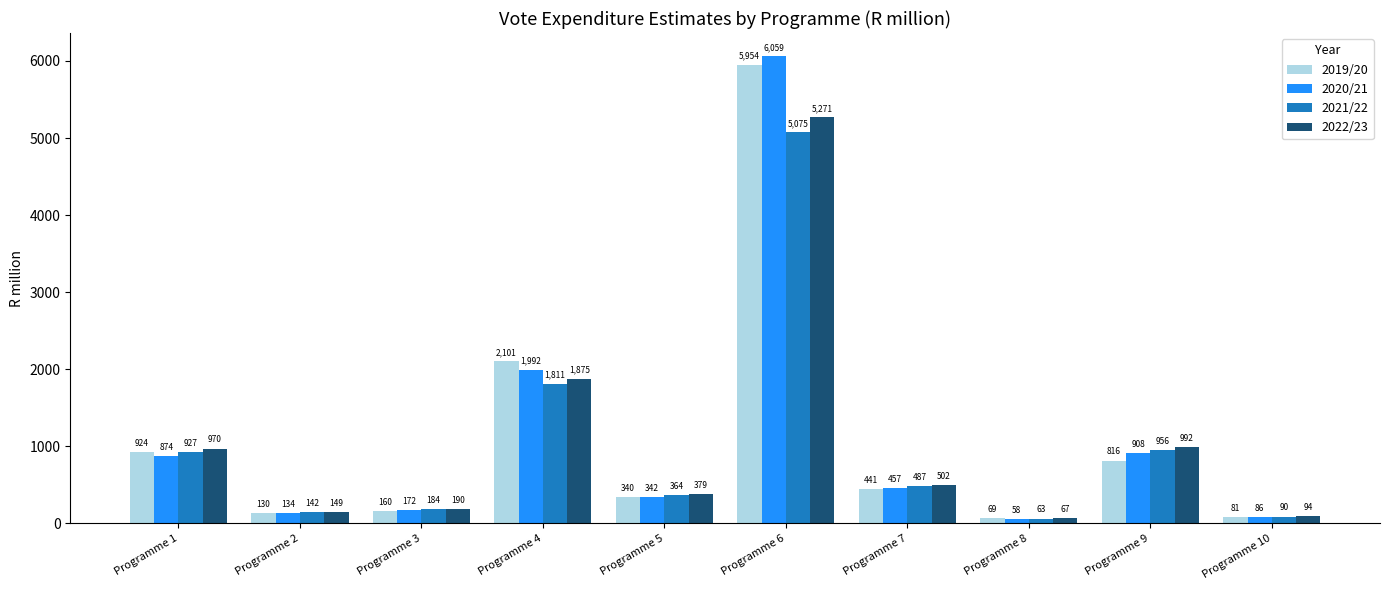

The 2022/23 series shows 970.3 at Programme 1. True or false?

True